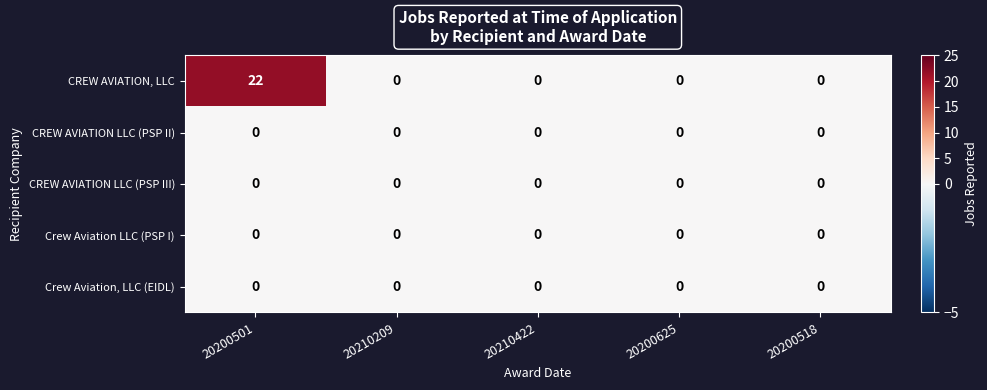

Which series has the largest range (max minus min)?

CREW AVIATION, LLC